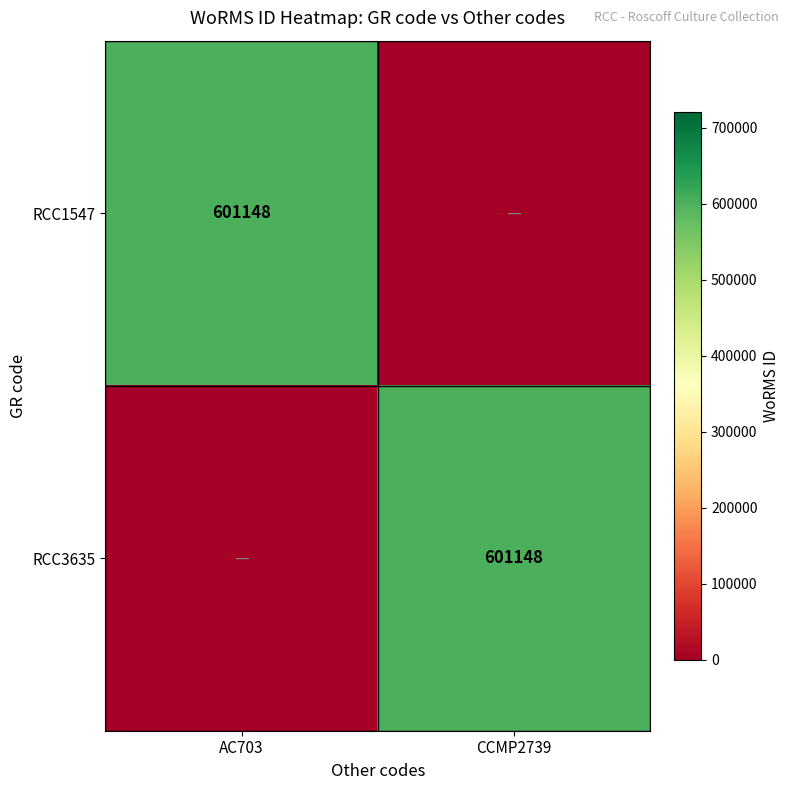

Rank the series at AC703 from highest to lowest value.

RCC1547, RCC3635